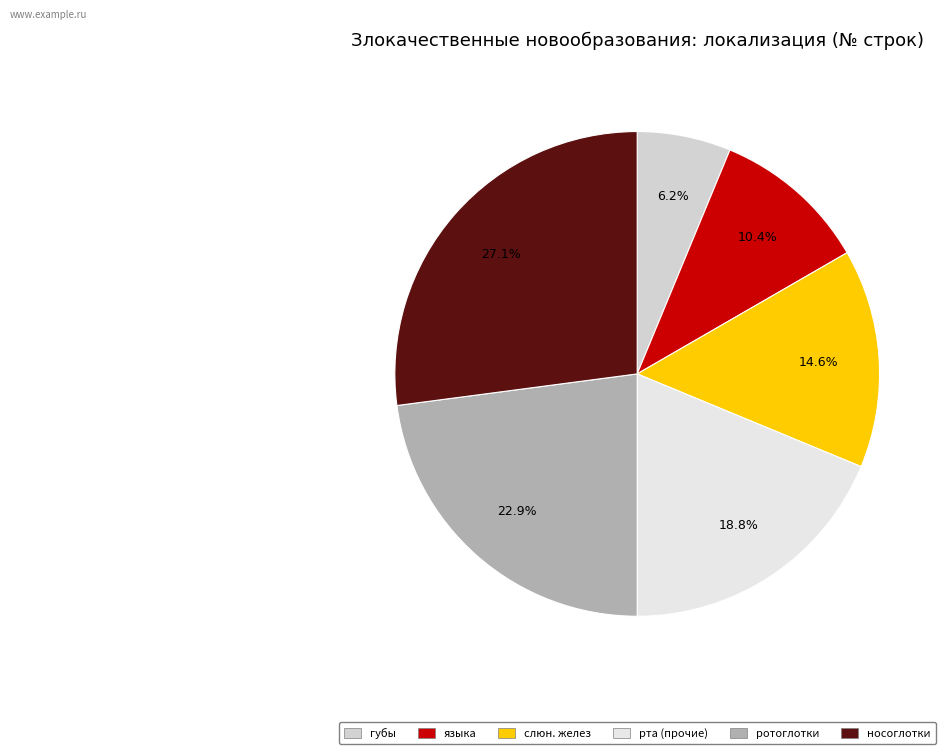

How many segments does this pie chart have?

6